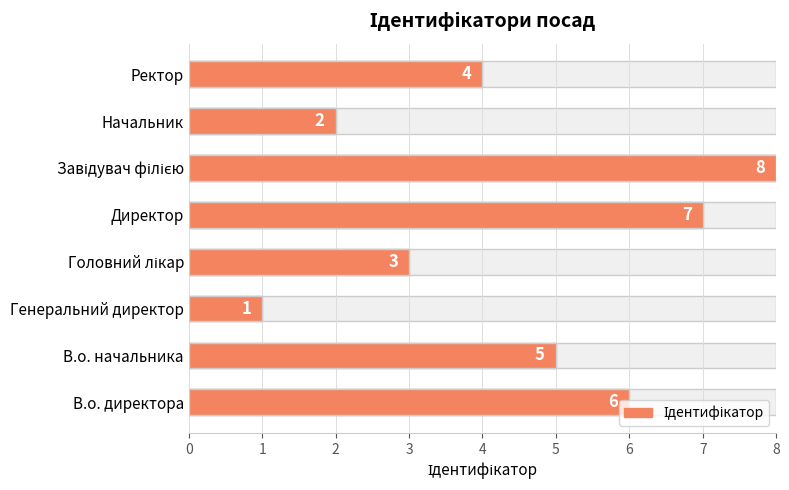

Reading right to left, transcribe all the data shown in this chart.

4	2	8	7	3	1	5	6